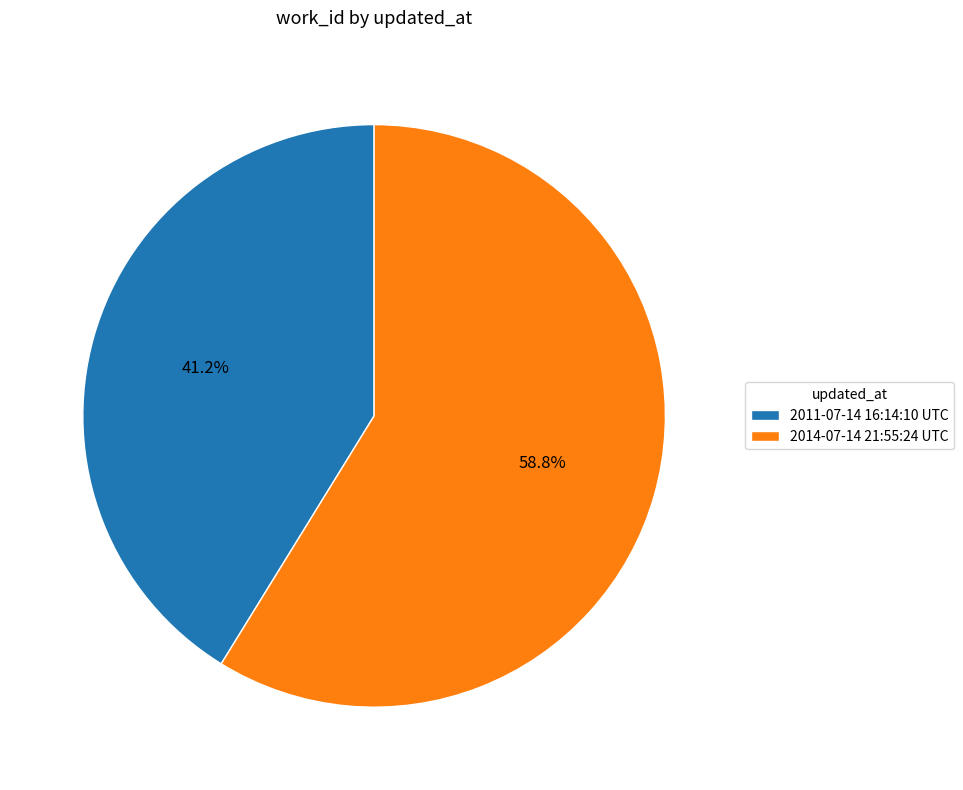

Does 2011-07-14 16:14:10 UTC account for over 50% of the chart?

No